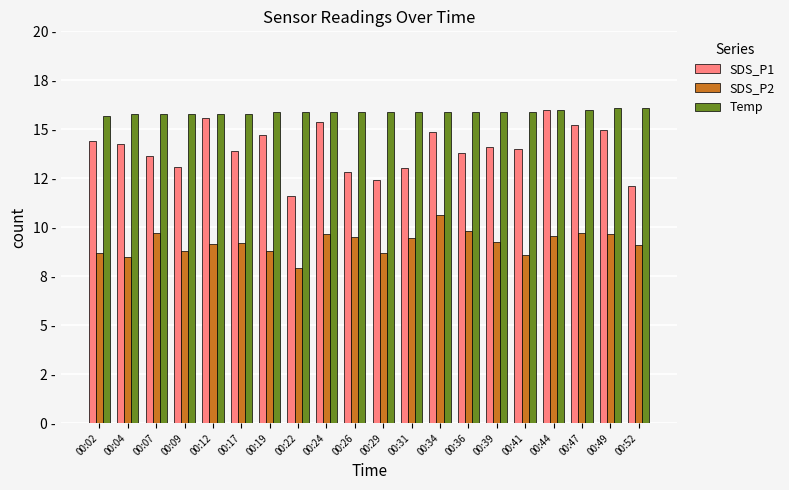

At which label does SDS_P1 reach its minimum?

00:22